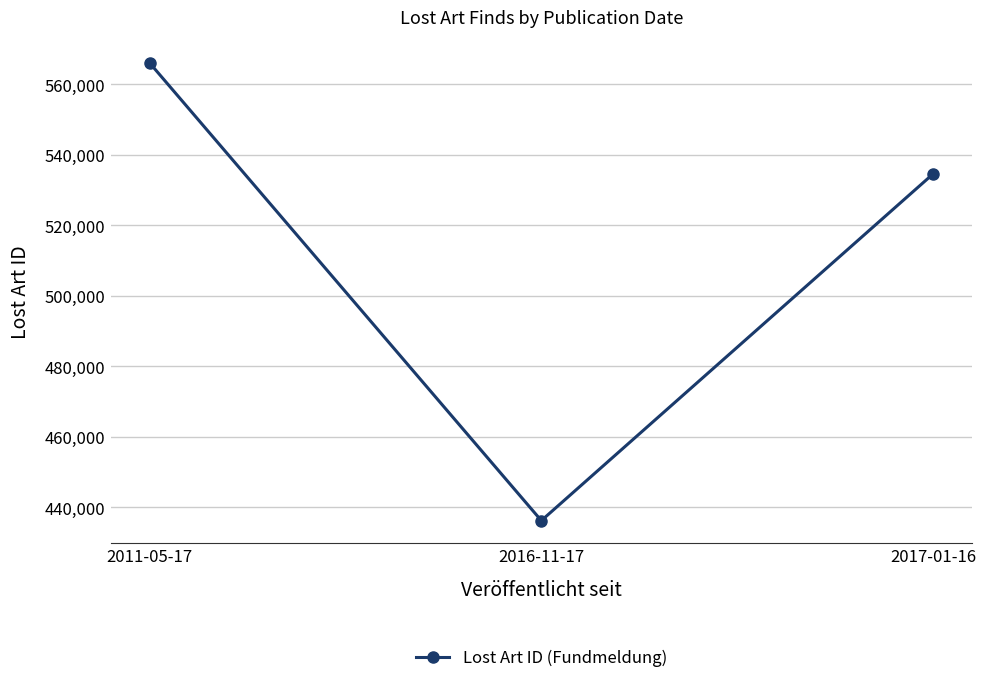

What is the maximum value shown in the chart?

566111